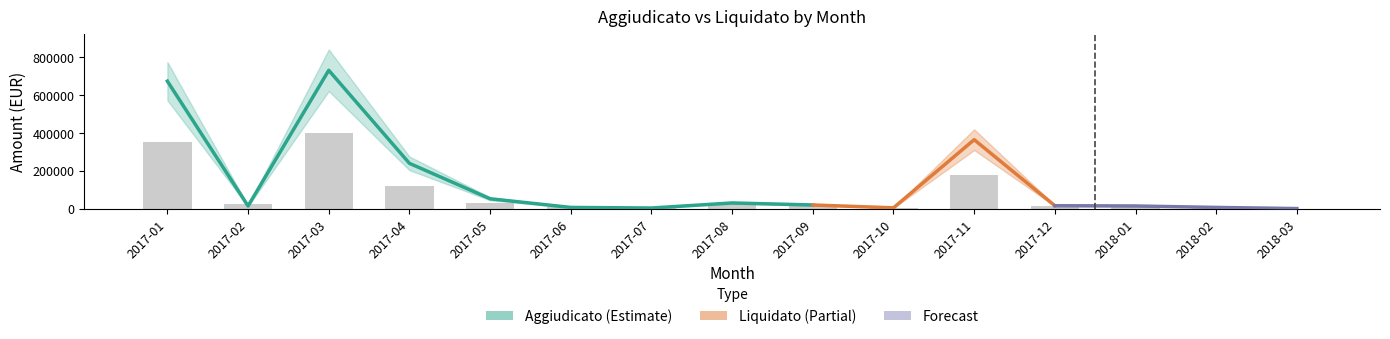

Which has a higher value, 2018-02 or 2017-04?

2017-04